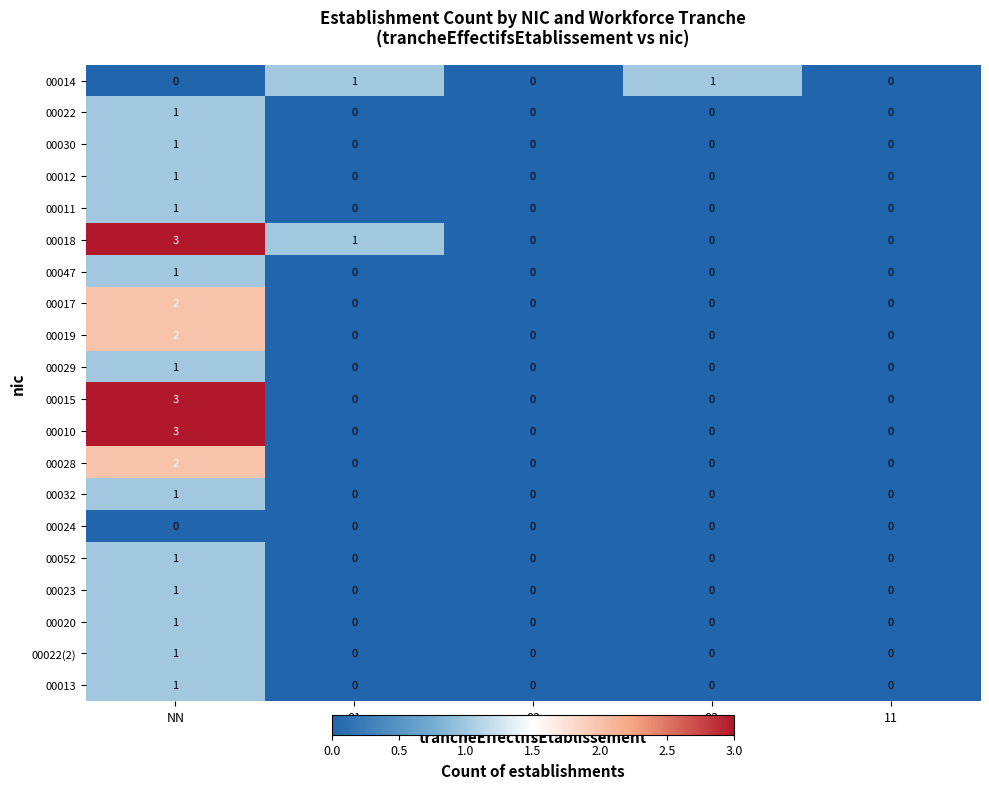

At which category is the sum across all series the highest?

NN